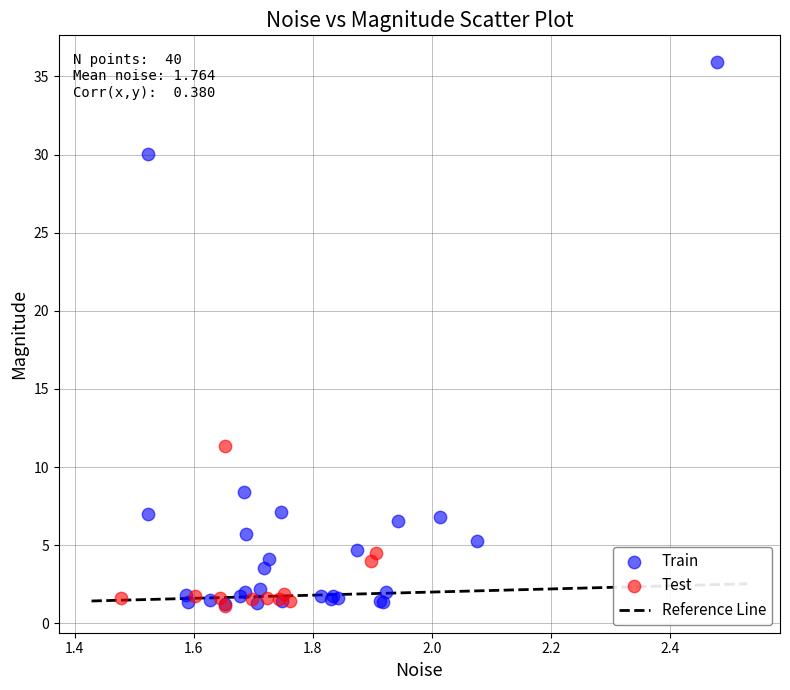

Which series has the largest Y range (max minus min)?

Train